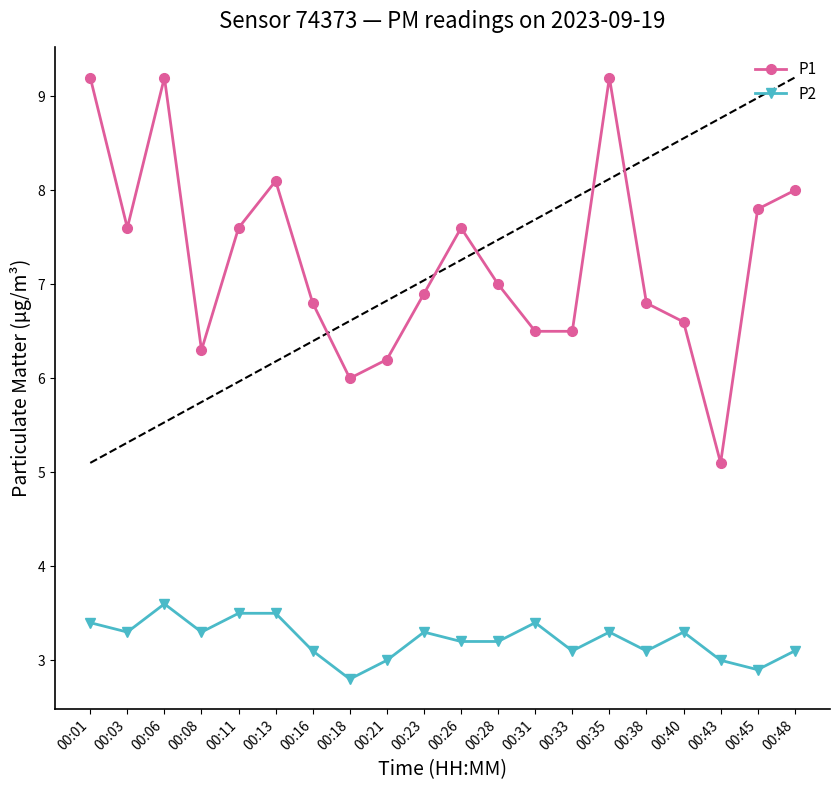

True or false: P1 has more than 1 interior local peaks.

True